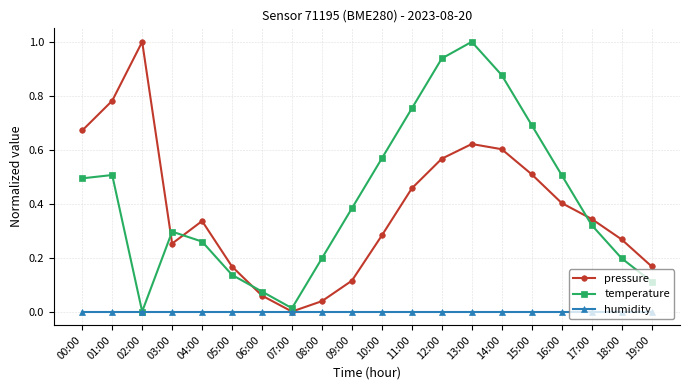

Count the number of categories in the chart.

20